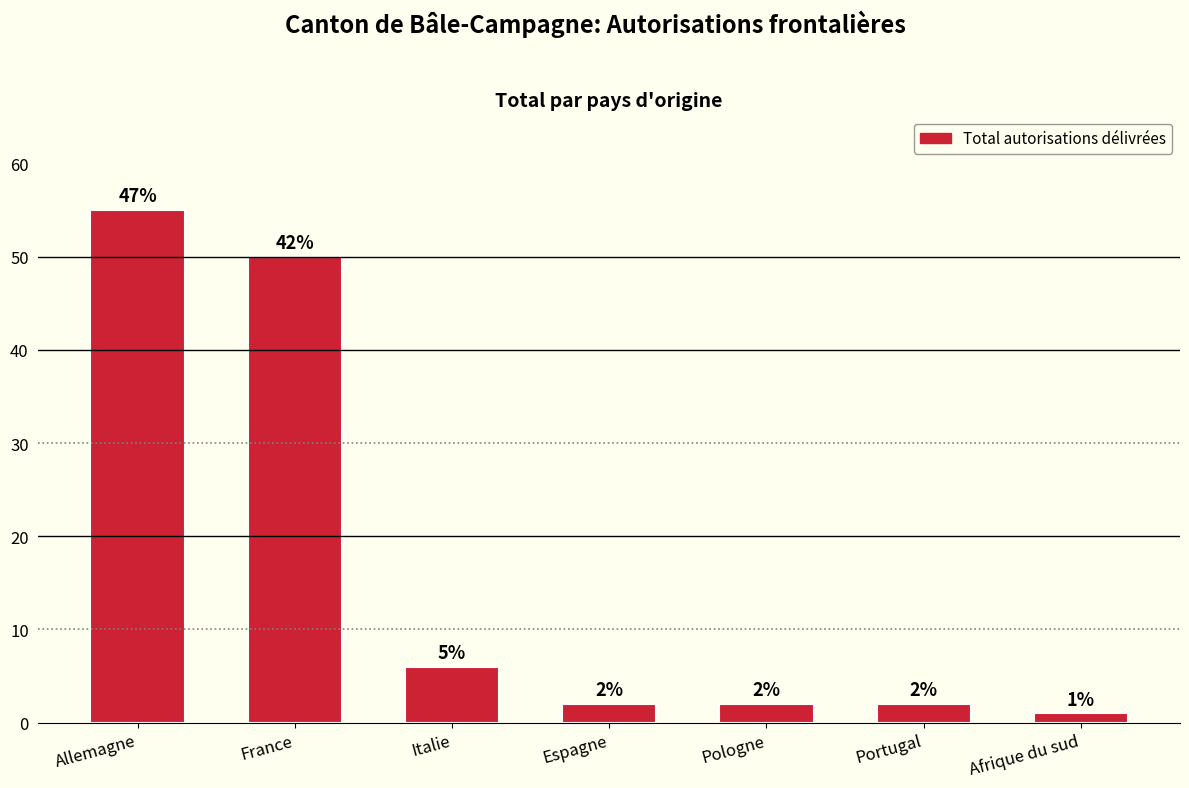

What is the difference between the maximum and minimum values?

54